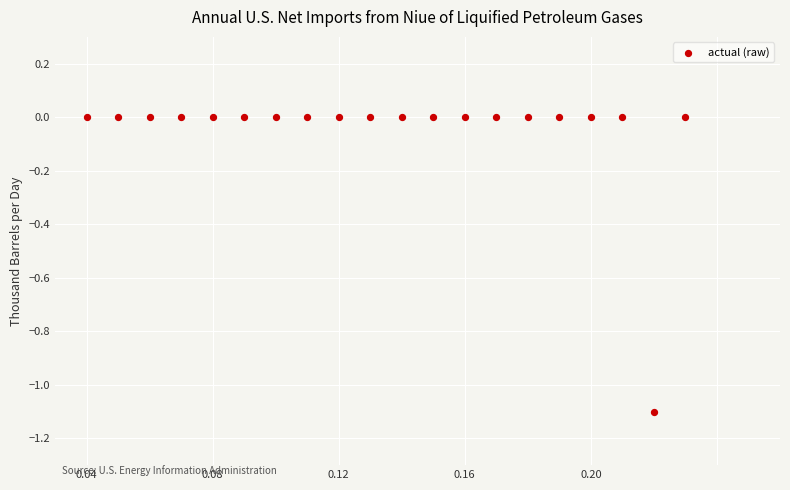

What is the range of Y values (max minus min)?

1.1